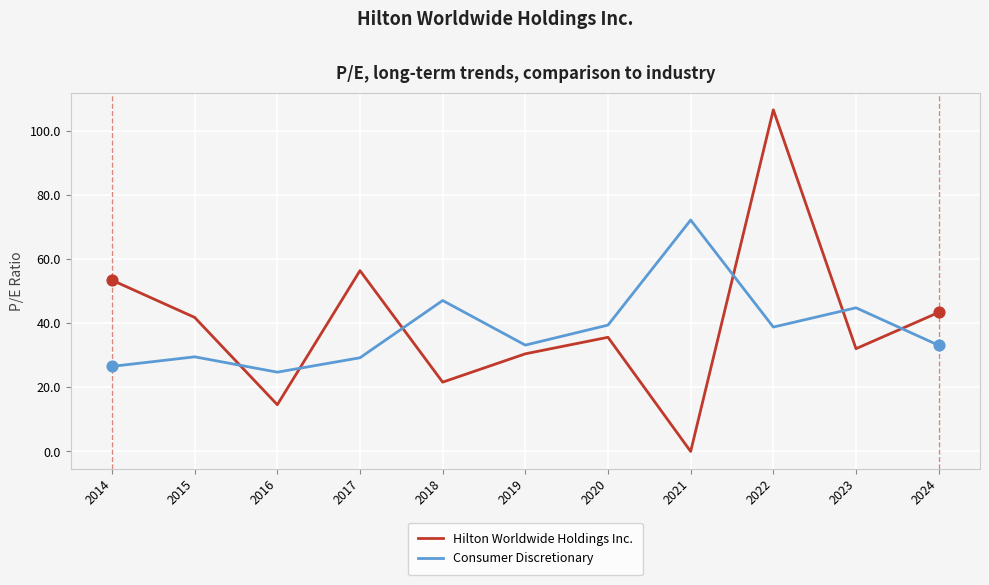

What is the total value across all series at 2022?

145.2